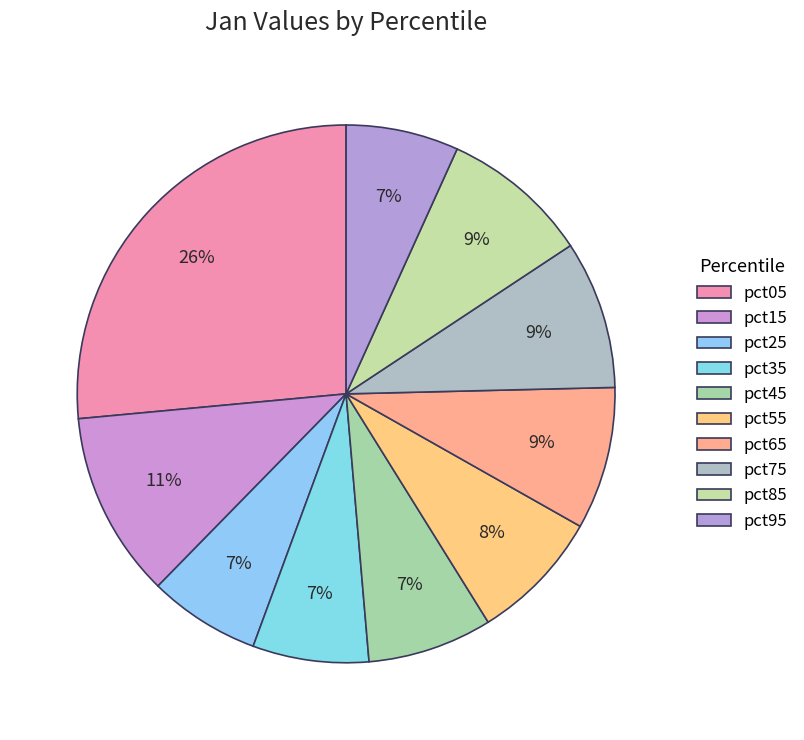

How much of the chart is everything except pct35?

93.0%